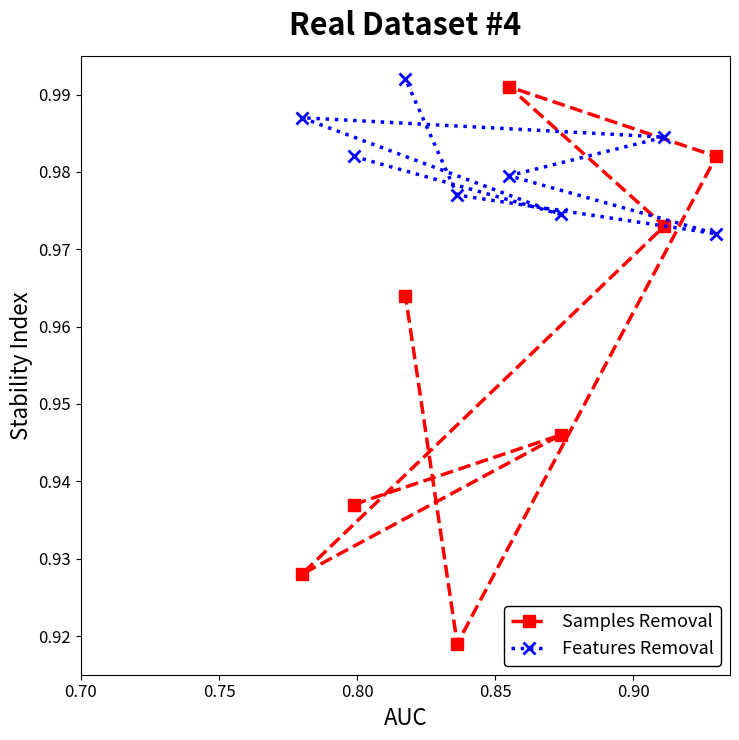

Which series has the largest range (max minus min)?

Samples Removal